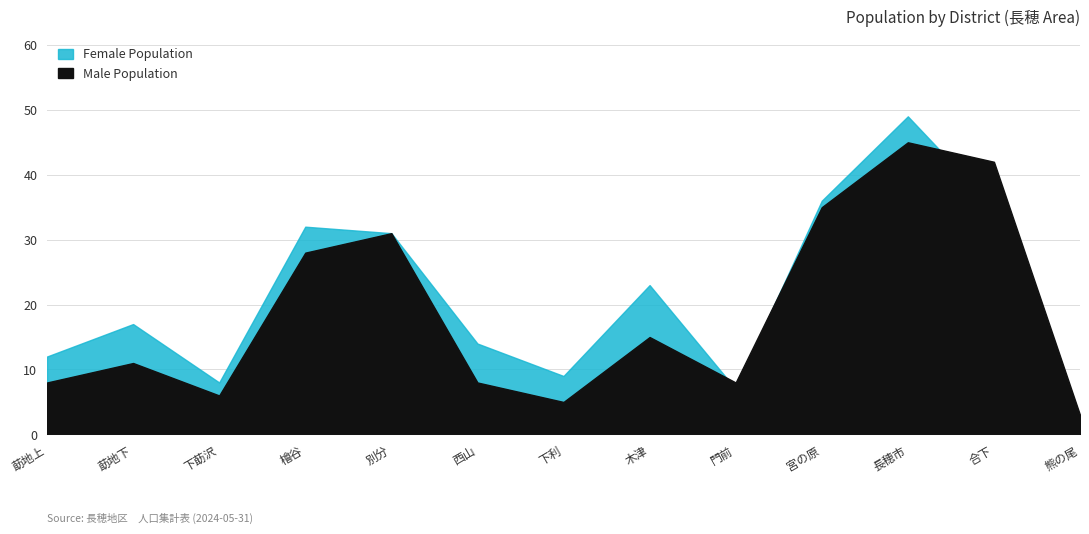

Read the Female (計) value at 莇地下, to the nearest 5.

15